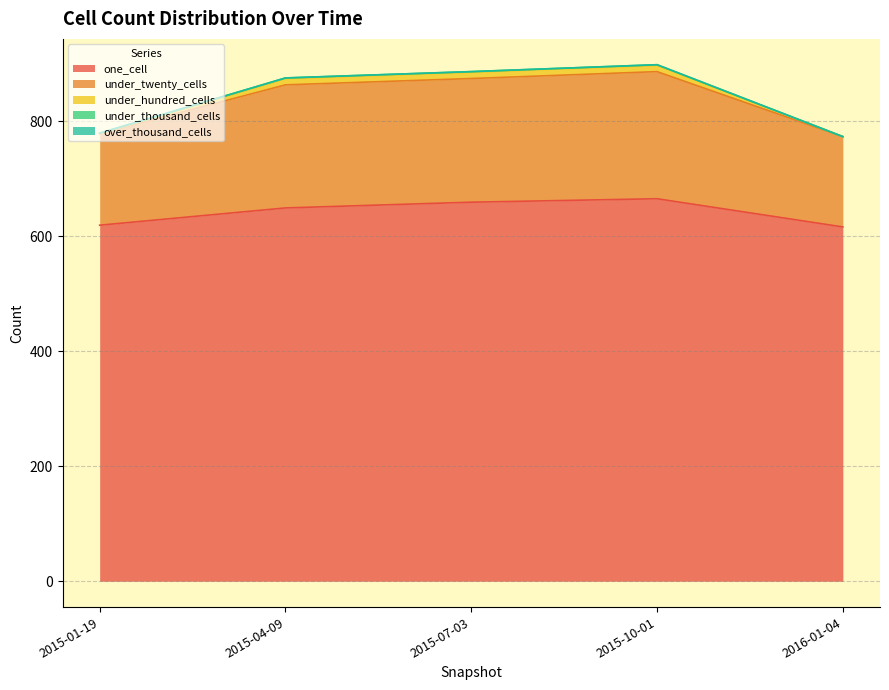

The value of one_cell at 2015-07-03 is 659. True or false?

True